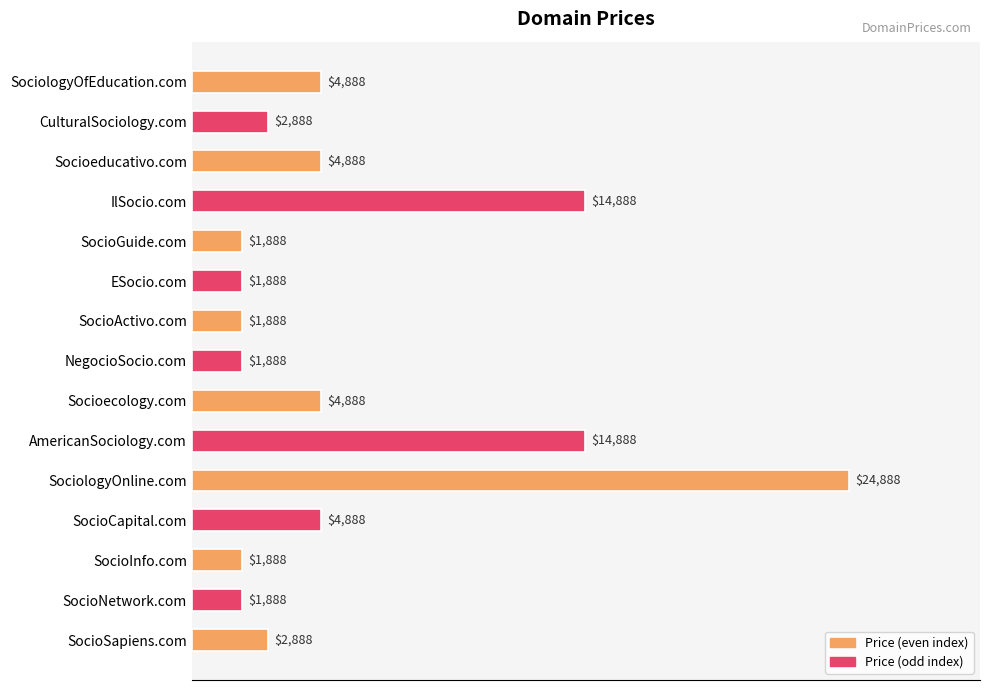

Are the bars horizontal?

Yes